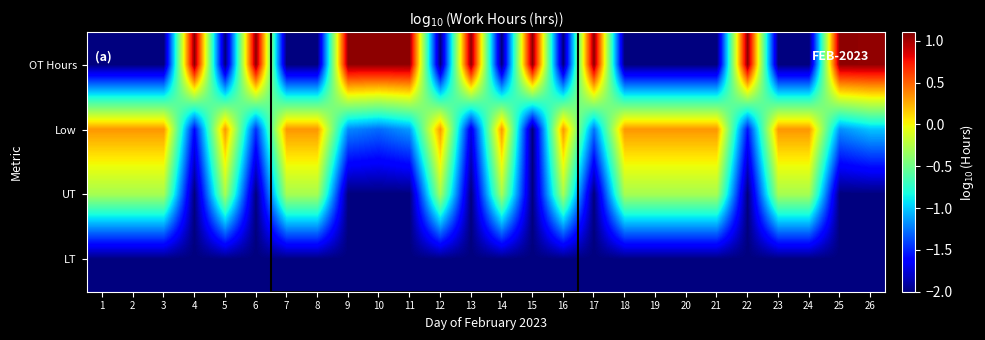

Reading left to right, transcribe all the data shown in this chart.

OT Hours: 1=-2.0	2=-2.0	3=-2.0	4=1.1	5=-2.0	6=1.1	7=-2.0	8=-2.0	9=1.1	10=1.1	11=1.1	12=-2.0	13=1.1	14=-2.0	15=1.1	16=-2.0	17=1.1	18=-2.0	19=-2.0	20=-2.0	21=-2.0	22=1.1	23=-2.0	24=-2.0	25=1.1	26=1.0
Low: 1=0.3	2=0.3	3=0.3	4=-1.6	5=0.3	6=-1.5	7=0.3	8=0.3	9=-1.2	10=-1.3	11=-1.1	12=0.3	13=-1.7	14=0.3	15=-2.0	16=0.3	17=-1.3	18=0.3	19=0.3	20=0.3	21=0.3	22=-1.6	23=0.3	24=0.3	25=-1.2	26=-1.0
UT: 1=-0.3	2=-0.3	3=-0.3	4=-2.0	5=-0.3	6=-2.0	7=-0.3	8=-0.3	9=-2.0	10=-2.0	11=-2.0	12=-0.3	13=-2.0	14=-0.3	15=-2.0	16=-0.3	17=-2.0	18=-0.3	19=-0.3	20=-0.3	21=-0.3	22=-2.0	23=-0.3	24=-0.3	25=-2.0	26=-2.0
LT: 1=-2.0	2=-2.0	3=-2.0	4=-2.0	5=-2.0	6=-2.0	7=-2.0	8=-2.0	9=-2.0	10=-2.0	11=-2.0	12=-2.0	13=-2.0	14=-2.0	15=-2.0	16=-2.0	17=-2.0	18=-2.0	19=-2.0	20=-2.0	21=-2.0	22=-2.0	23=-2.0	24=-2.0	25=-2.0	26=-2.0